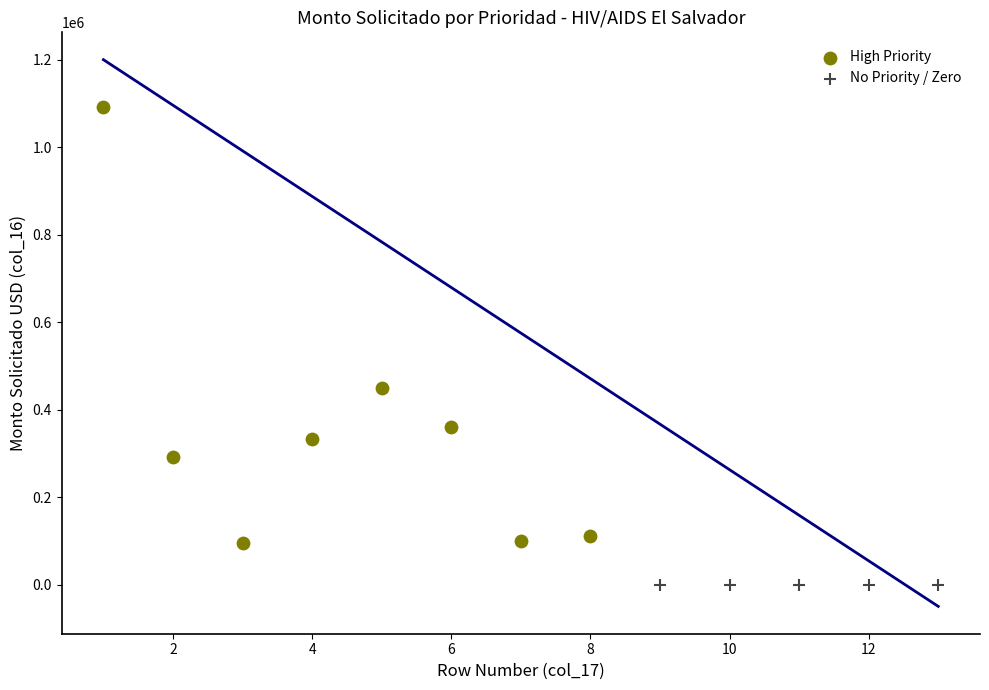

Which series contains the highest Y value?

High Priority